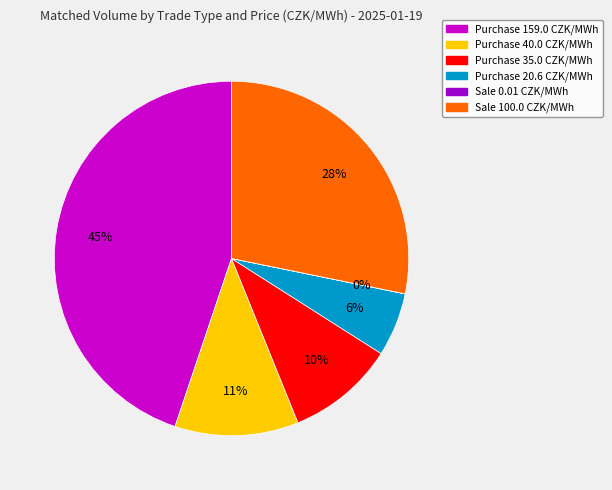

Does any single category account for the majority?

No